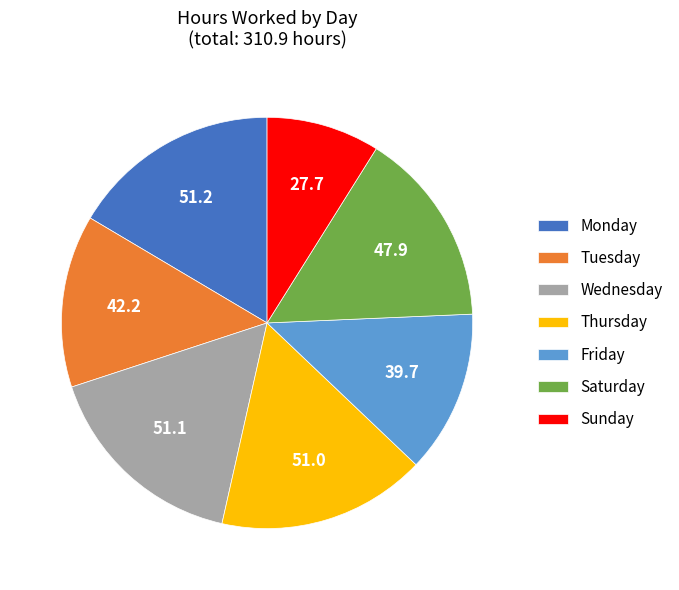

What is the ratio of the value at Thursday to the value at Sunday?

1.8